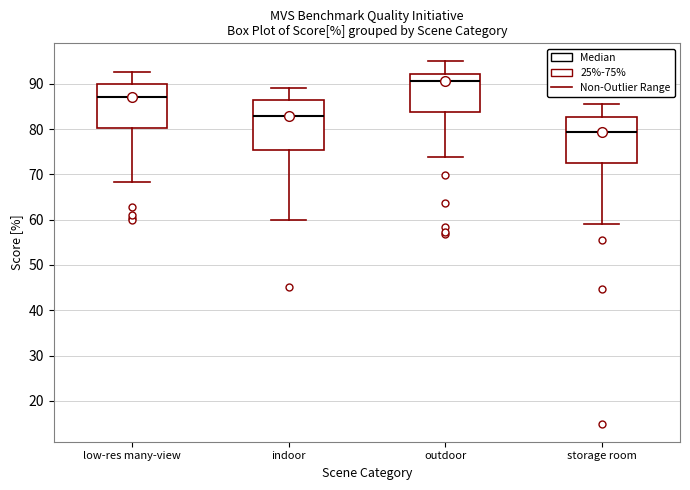

Which box's median line is the highest?

outdoor